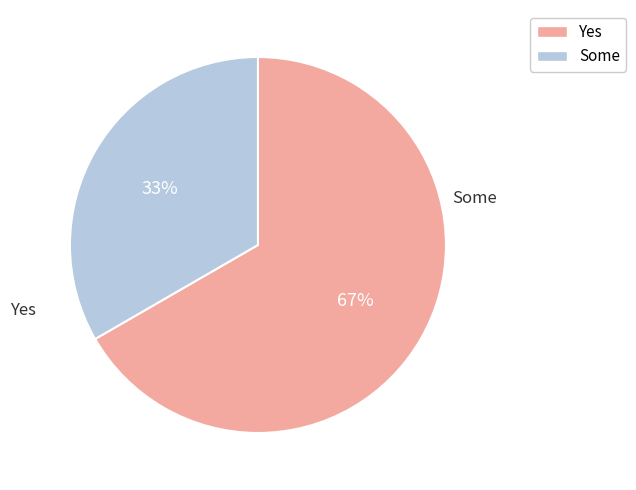

To the nearest percent, what is the average slice percentage?

50%